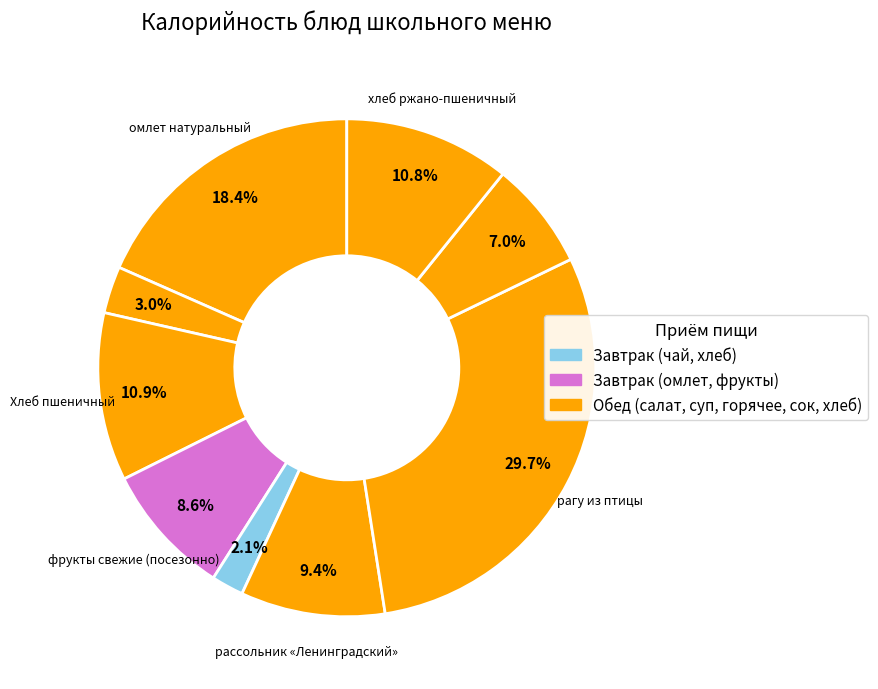

Count the number of slices in the pie.

9